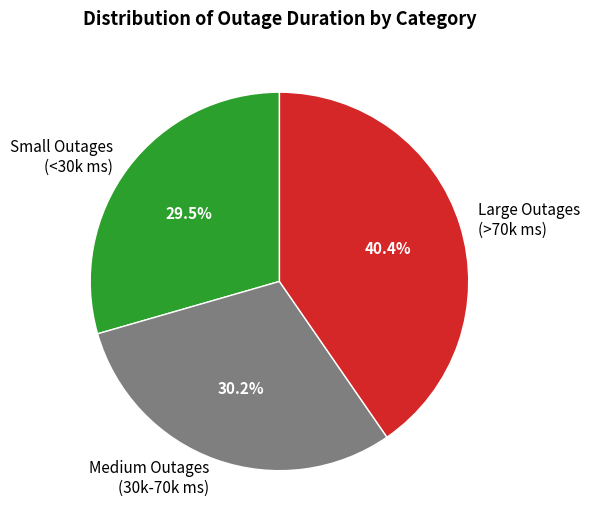

What is the ratio of the value at Large Outages (>70k ms) to the value at Medium Outages (30k-70k ms)?

1.3